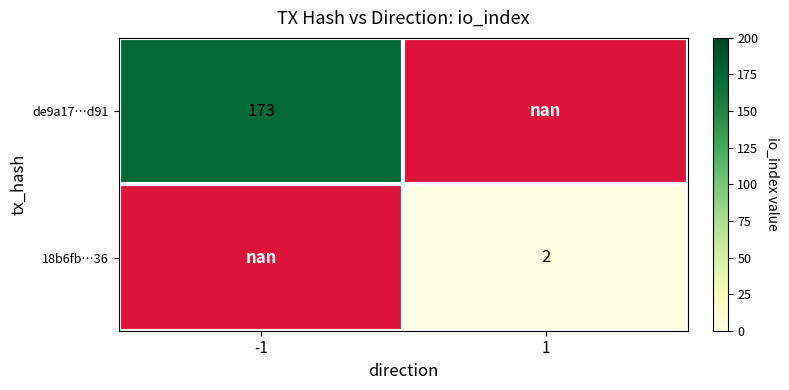

Is it true that de9a17…d91 equals 173.0 at -1?

True